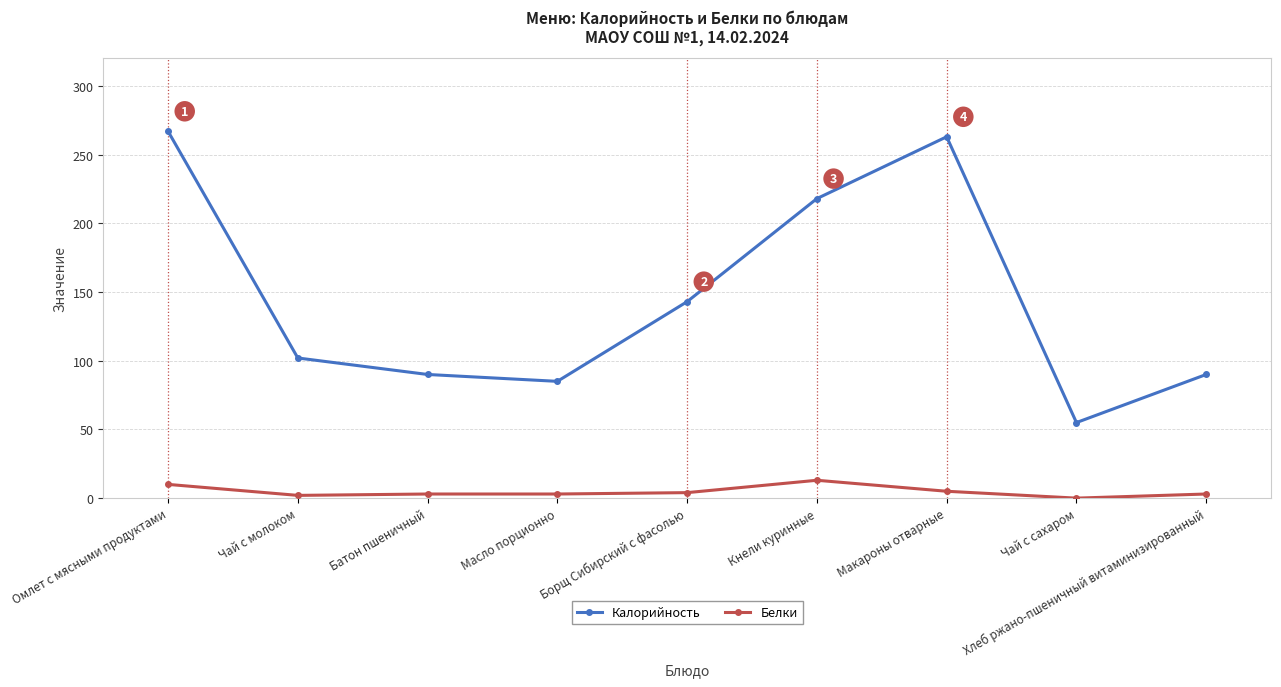

Which series changed the most between Борщ Сибирский с фасолью and Хлеб ржано-пшеничный витаминизированный?

Калорийность